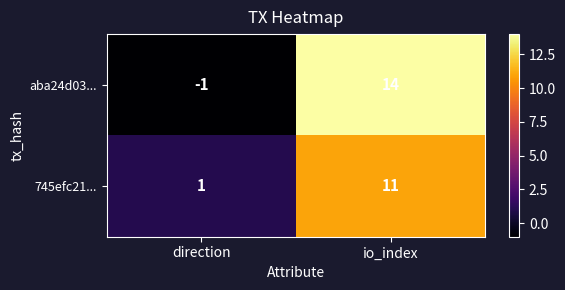

What is the total value across all series at io_index?

25